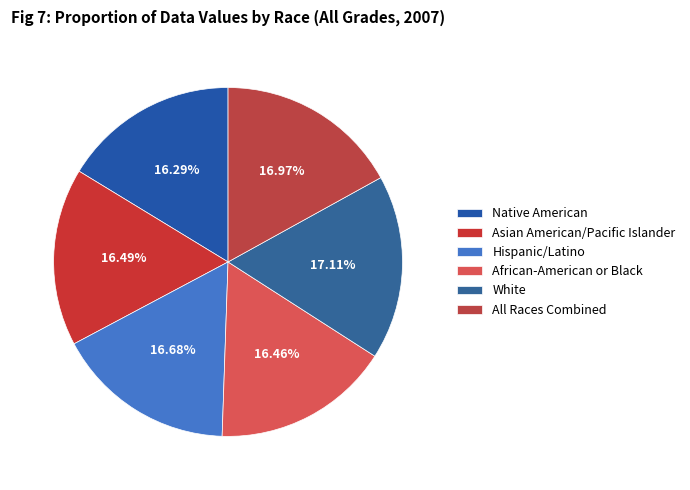

Is it true that Hispanic/Latino is 17% of the pie?

True